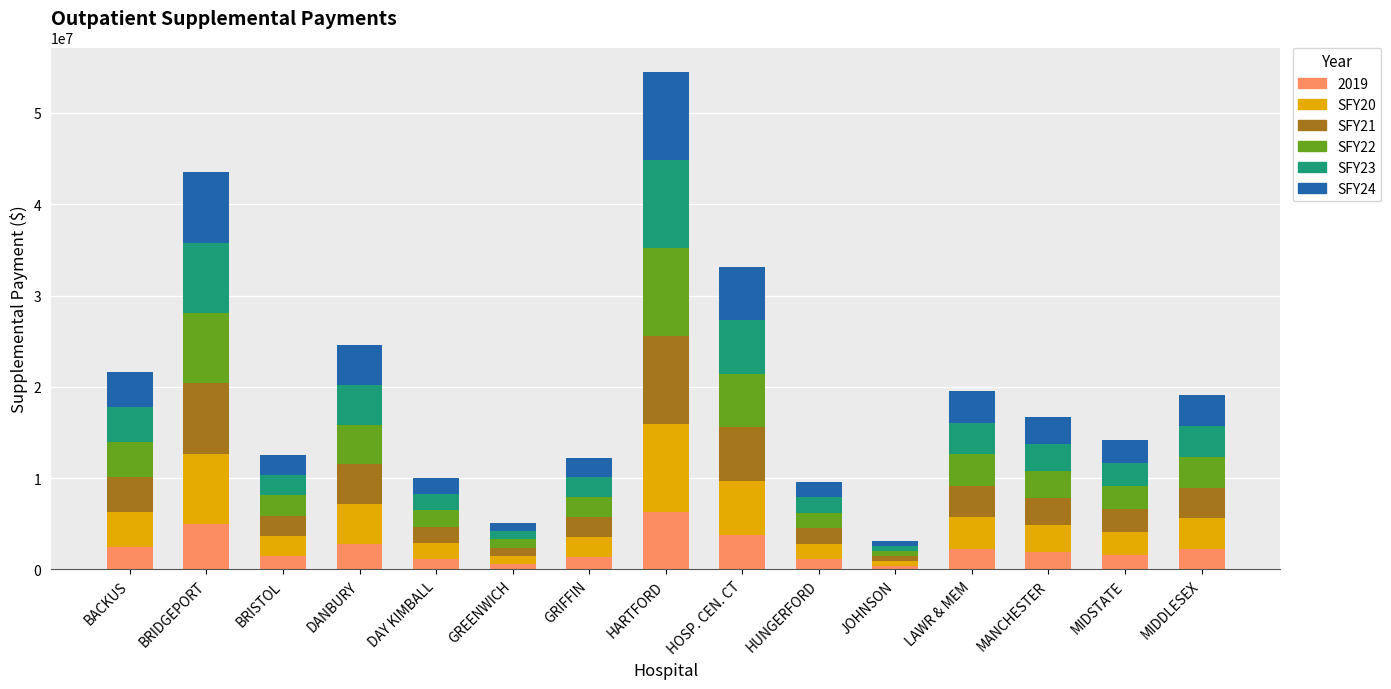

At which category is the sum across all series the highest?

HARTFORD